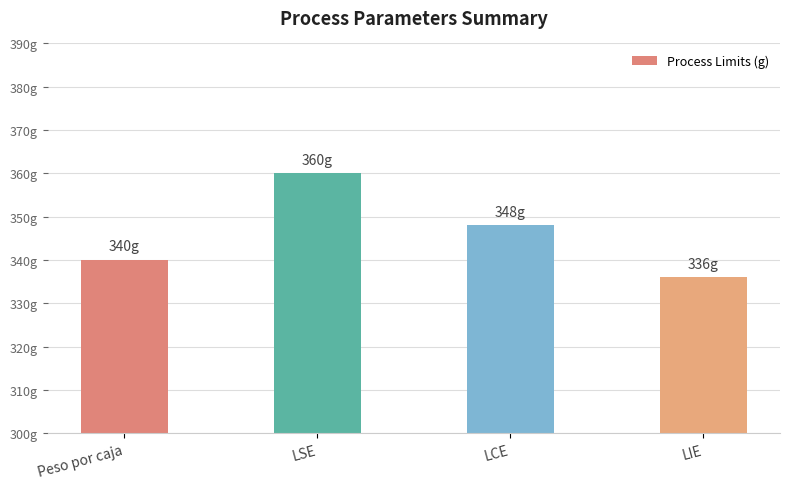

What is the label of the 4th bar from the right?

Peso por caja